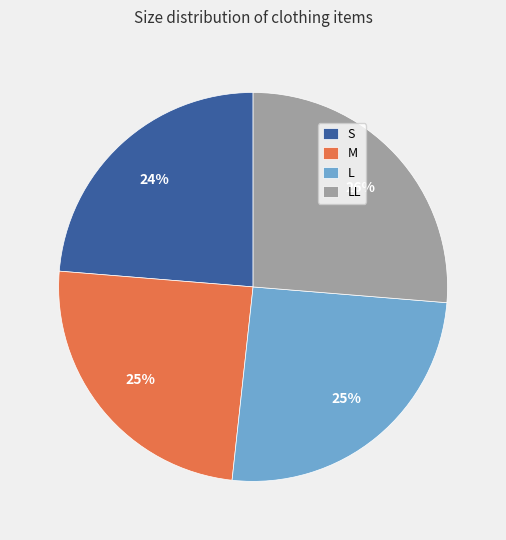

What is the ratio of the value at M to the value at L?

1.0